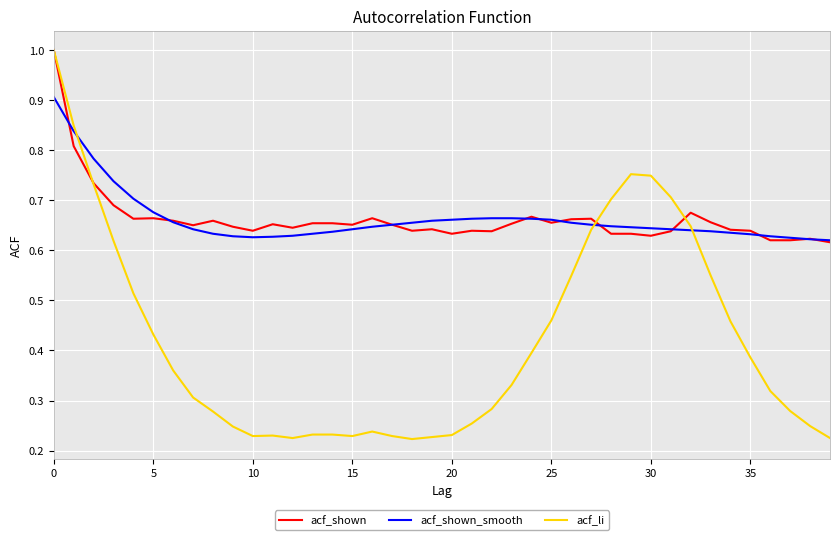

What are all the series names shown in the legend?

acf_shown, acf_shown_smooth, acf_li